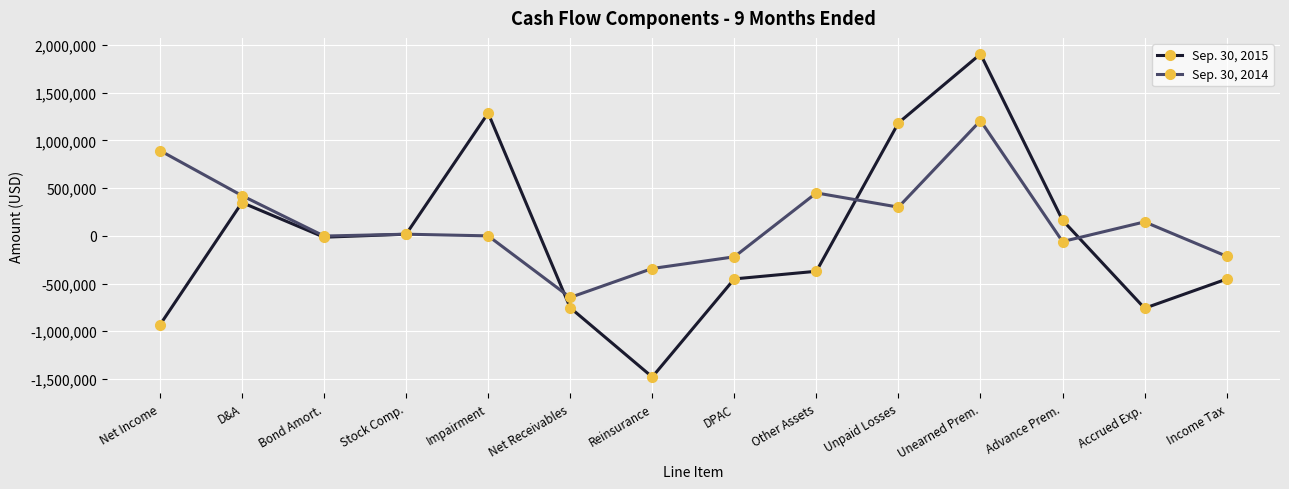

What is the difference between the maximum and minimum values in the Sep. 30, 2014 series?

1853477